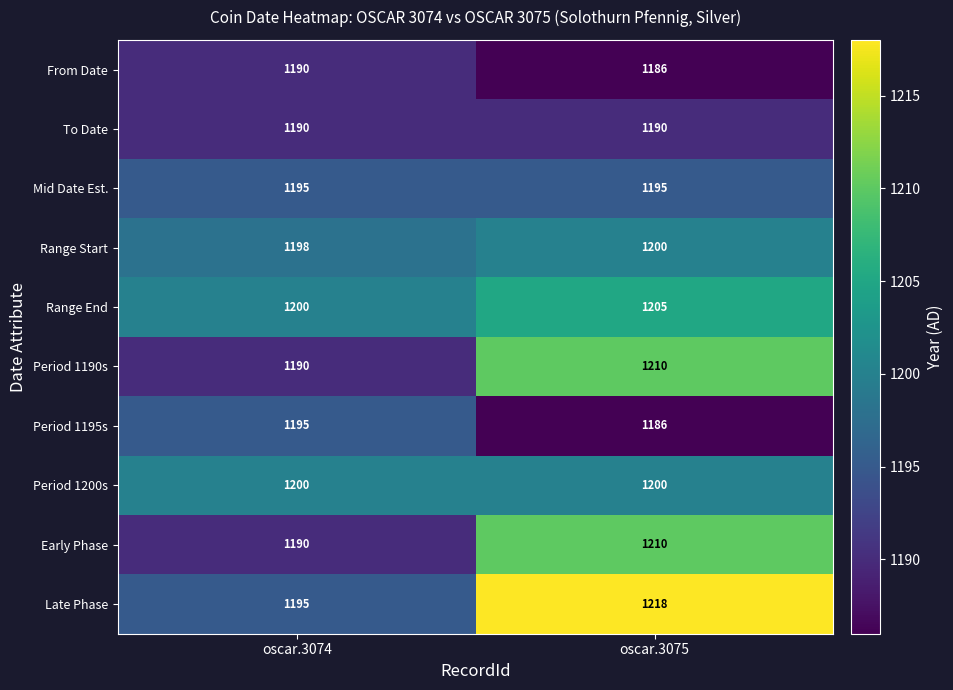

Read the Period 1190s value at oscar.3075.

1210